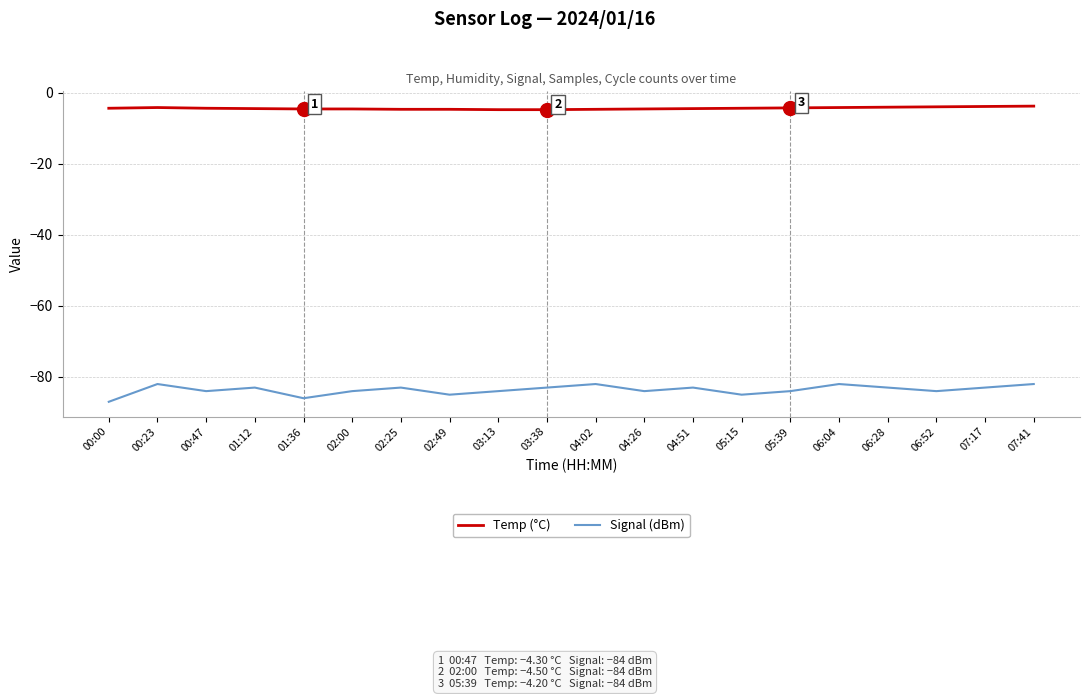

What are all the series names shown in the legend?

Temp (°C), Signal (dBm)